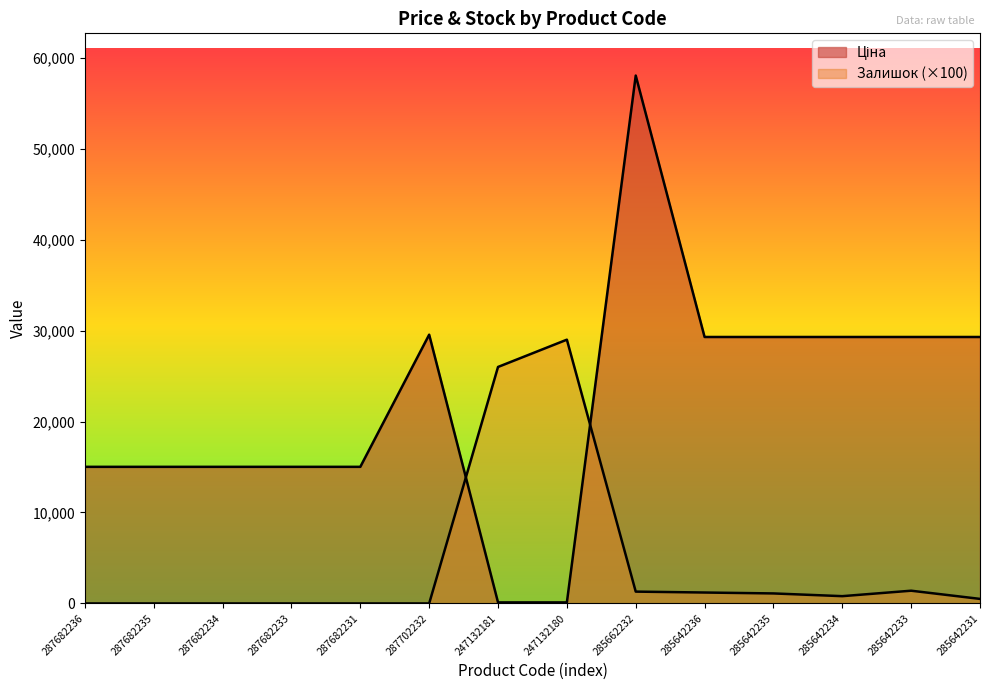

Which series has the largest range (max minus min)?

Ціна